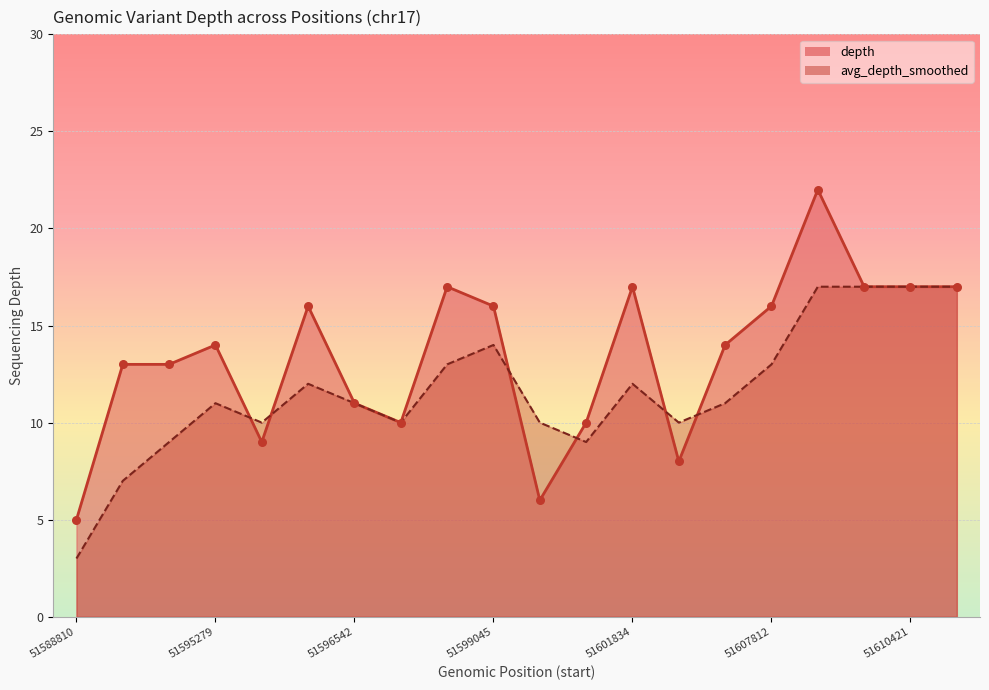

What is the ratio of the value at 51610731 to the value at 51610421?

1.0